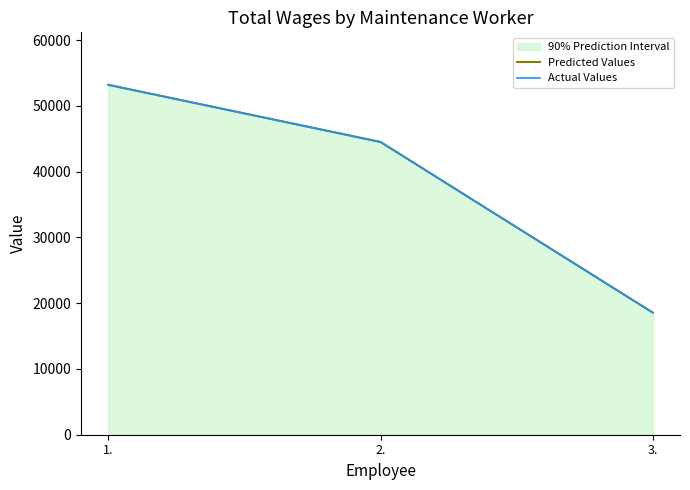

Rank the categories by Predicted Values value from highest to lowest.

1., 2., 3.